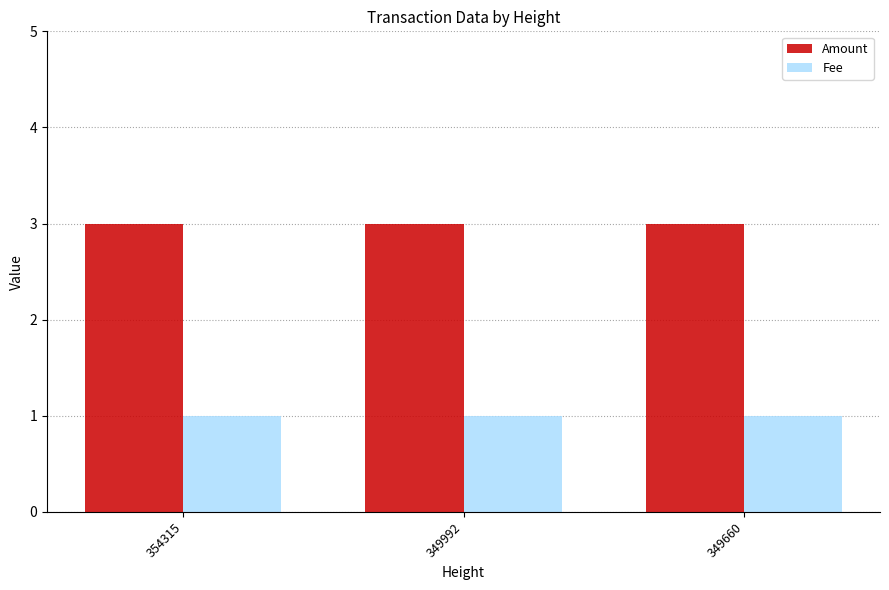

How many bars are there in total?

6